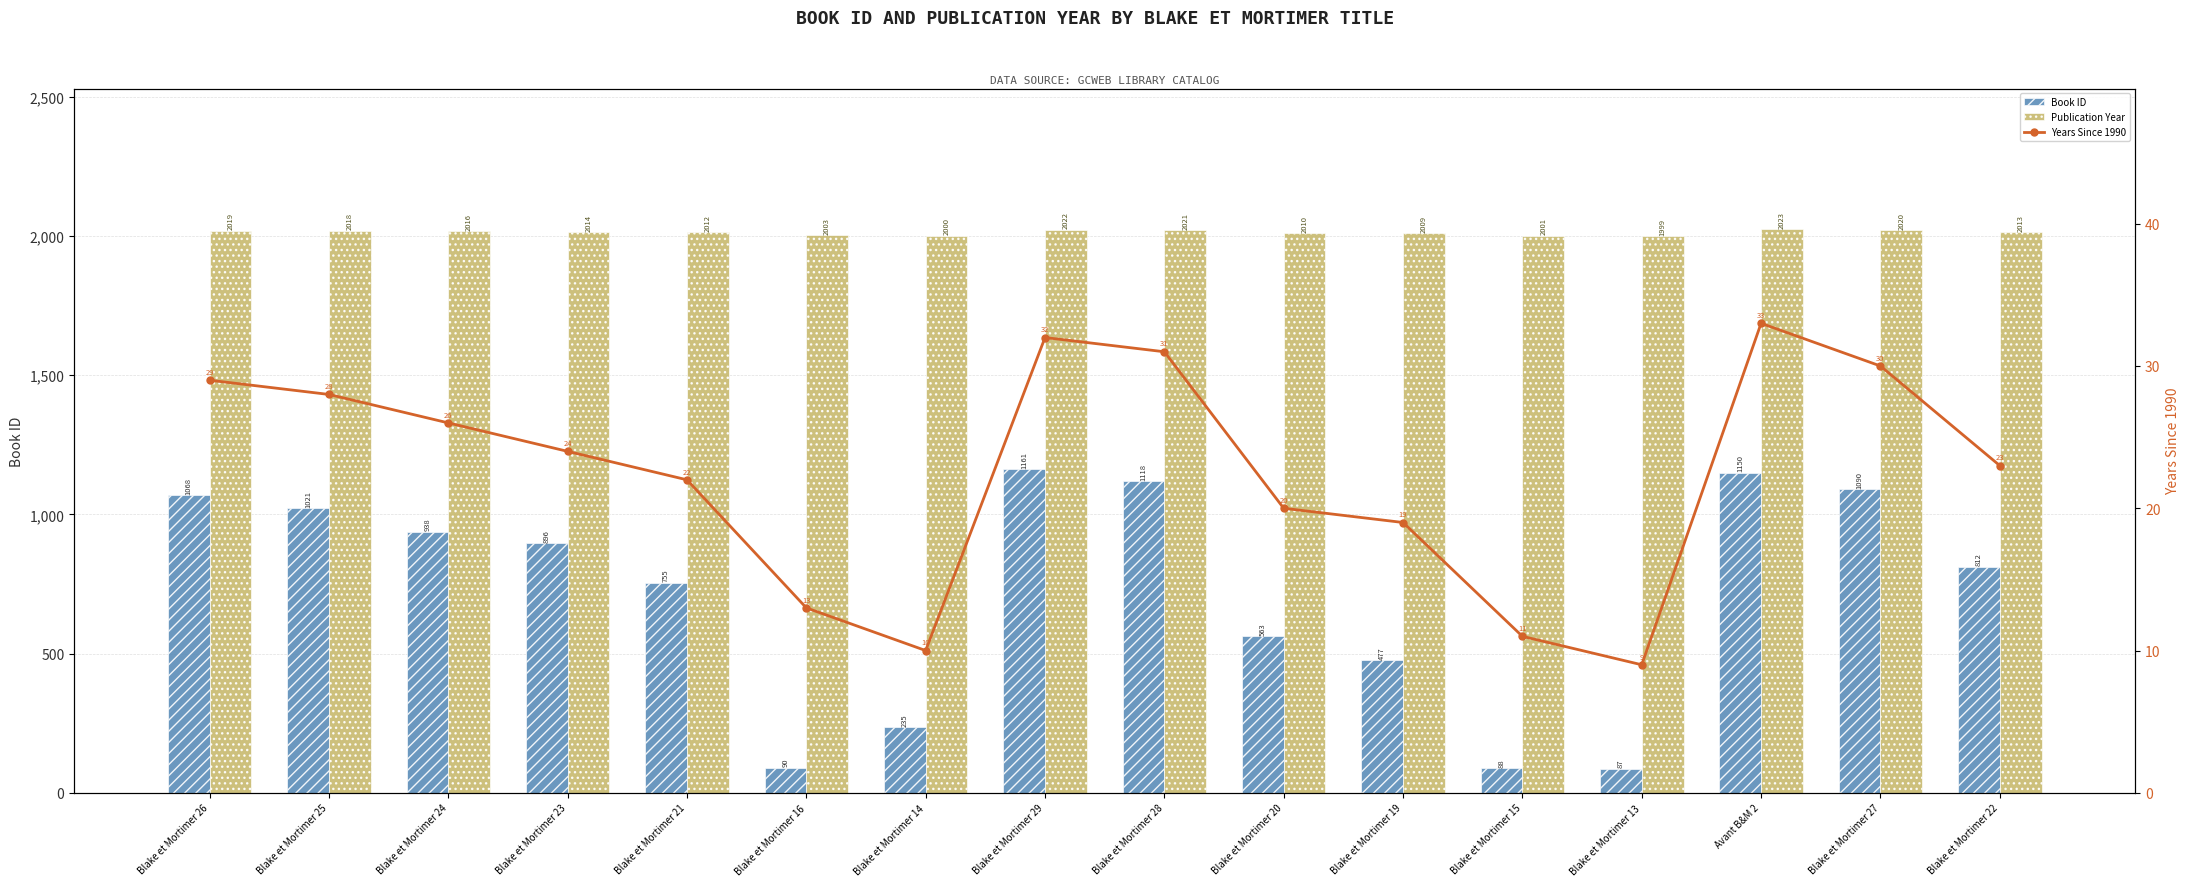

Is it true that Publication Year equals 2992 at Blake et Mortimer 23?

False